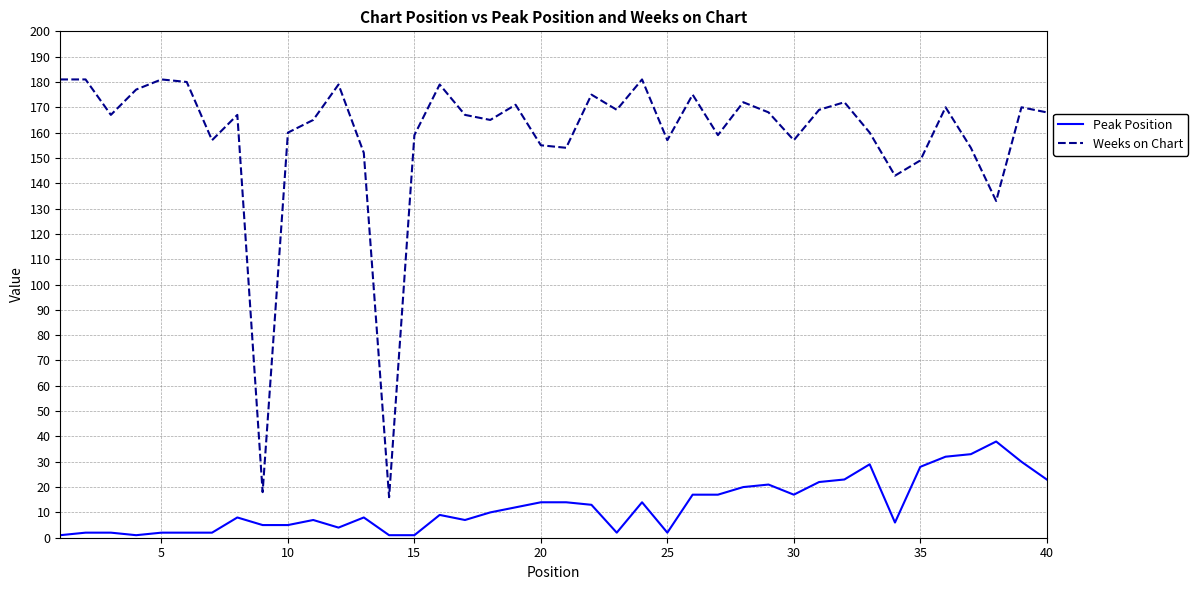

What is the greatest value displayed?

181